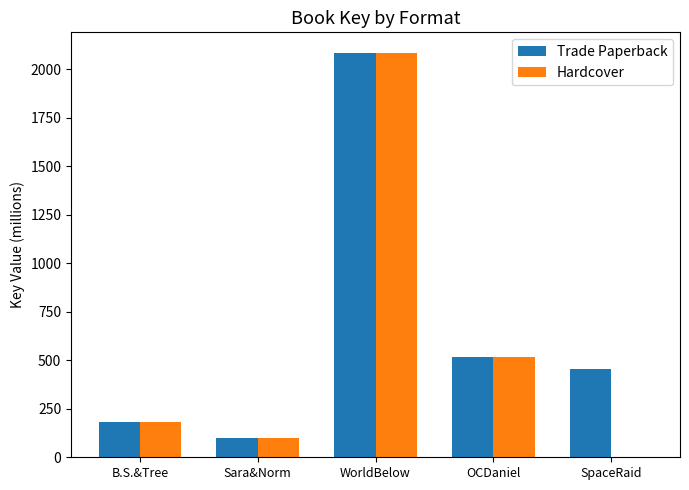

What are all the series names shown in the legend?

Trade Paperback, Hardcover